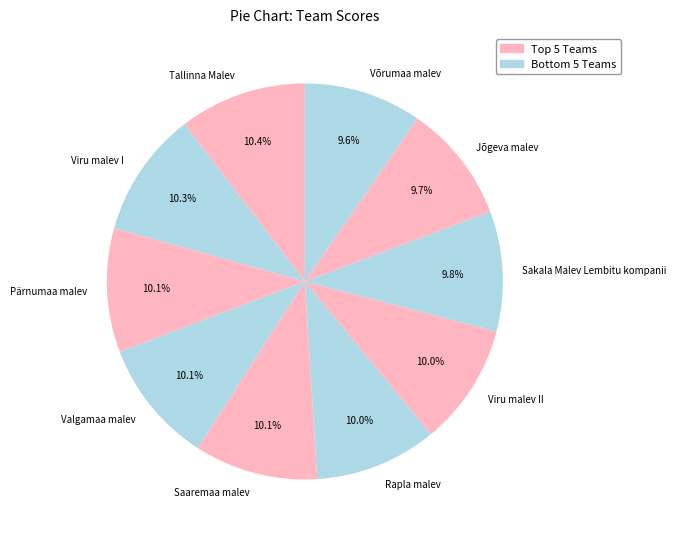

What is the ratio of the value at Pärnumaa malev to the value at Tallinna Malev?

1.0